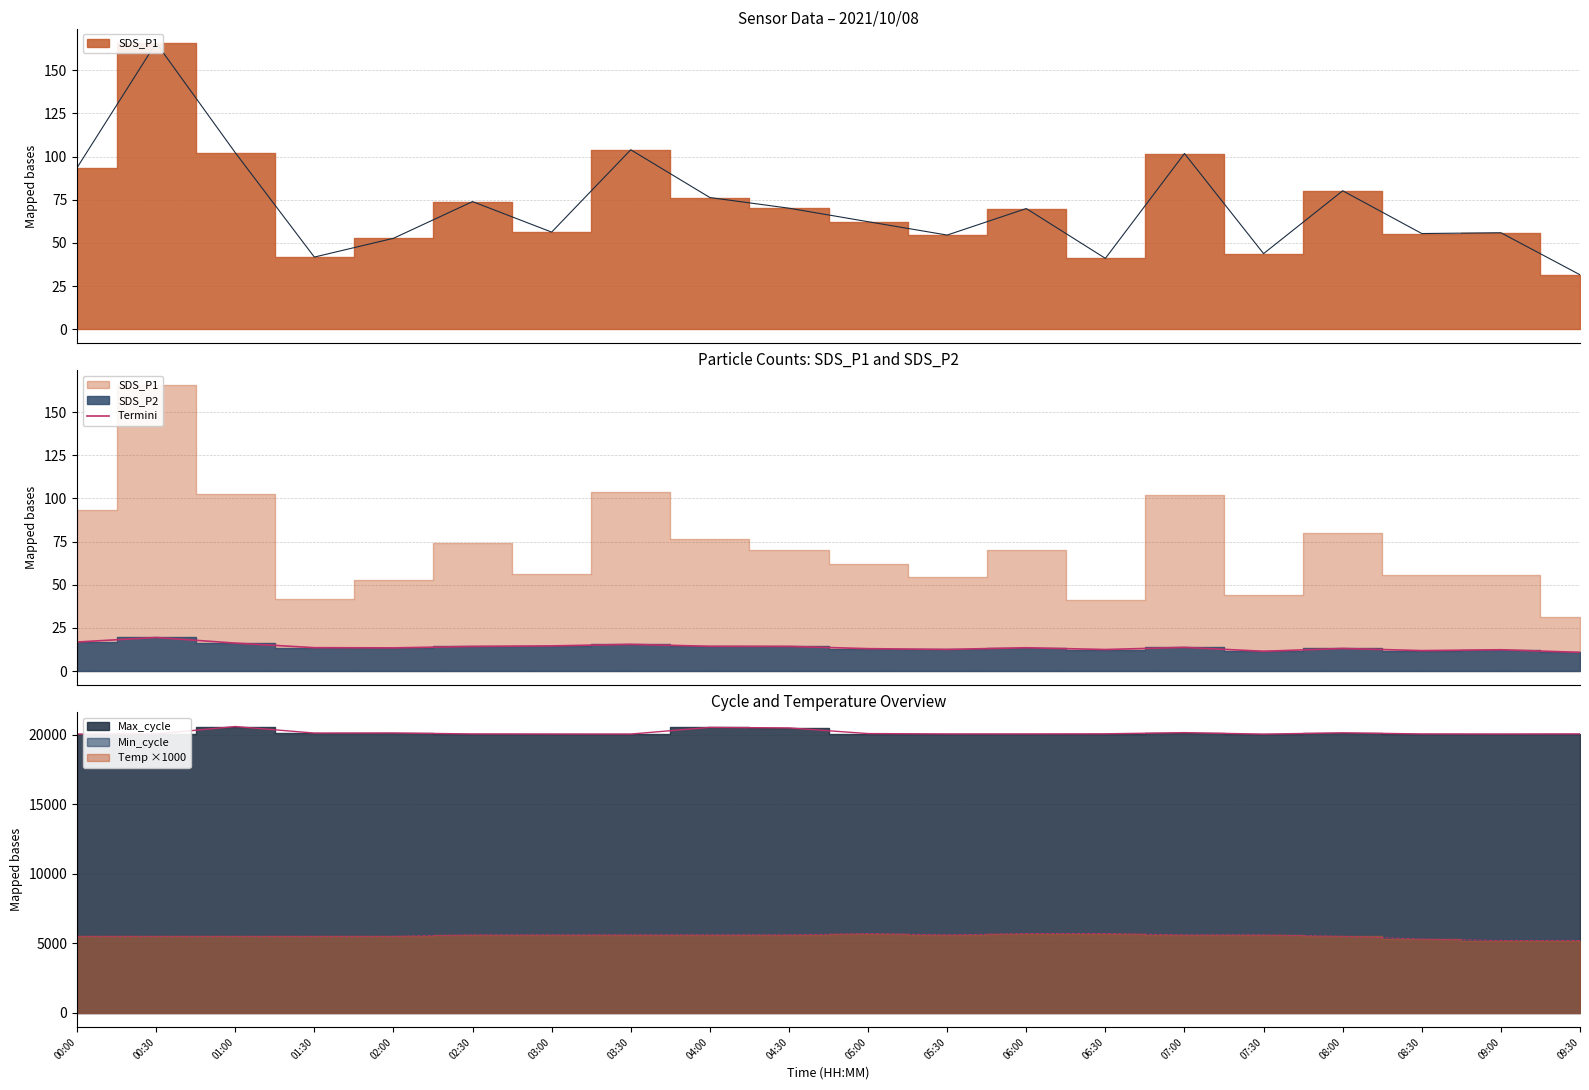

At how many categories does at least one series exceed 8981?

20